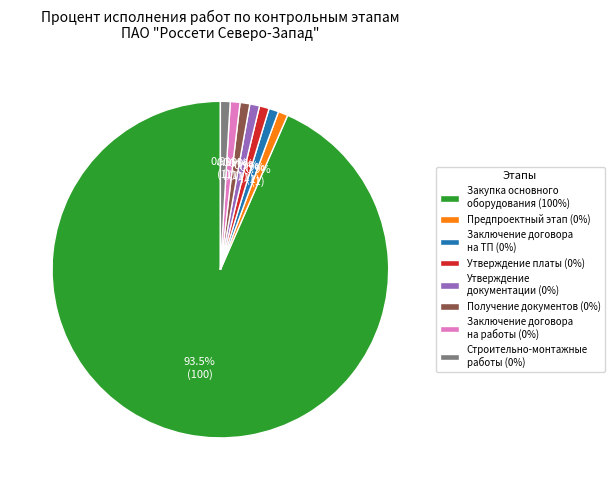

Is Заключение договора на ТП (0%) the majority of the pie?

No